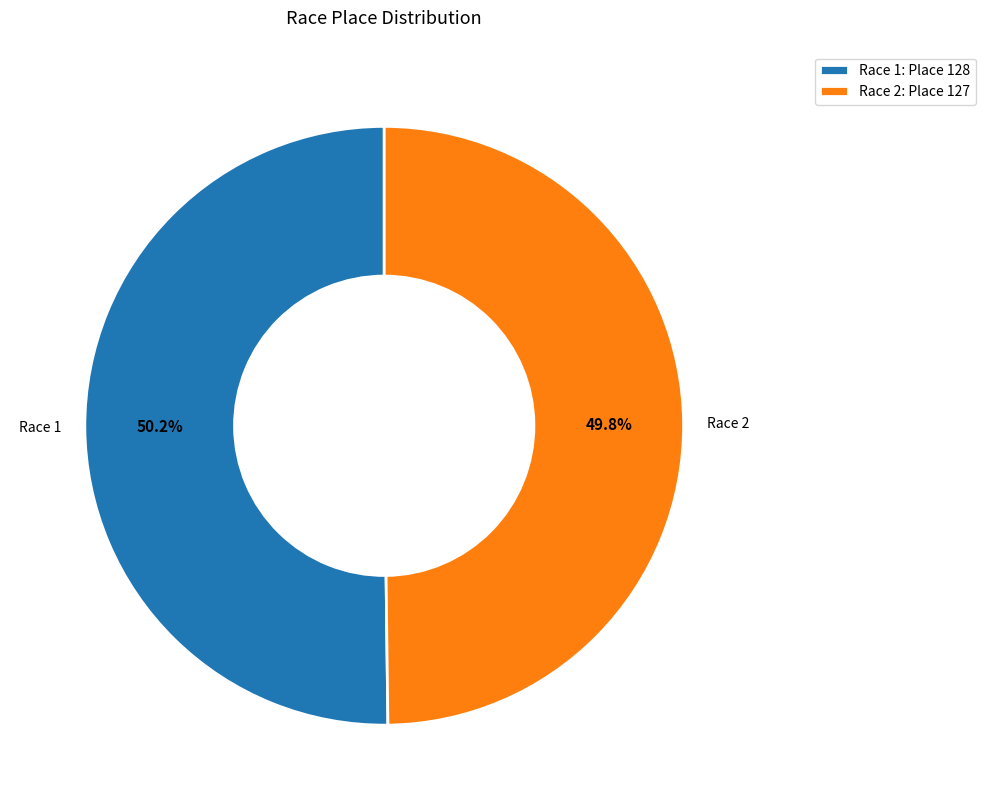

Is there a majority slice in this chart?

Yes